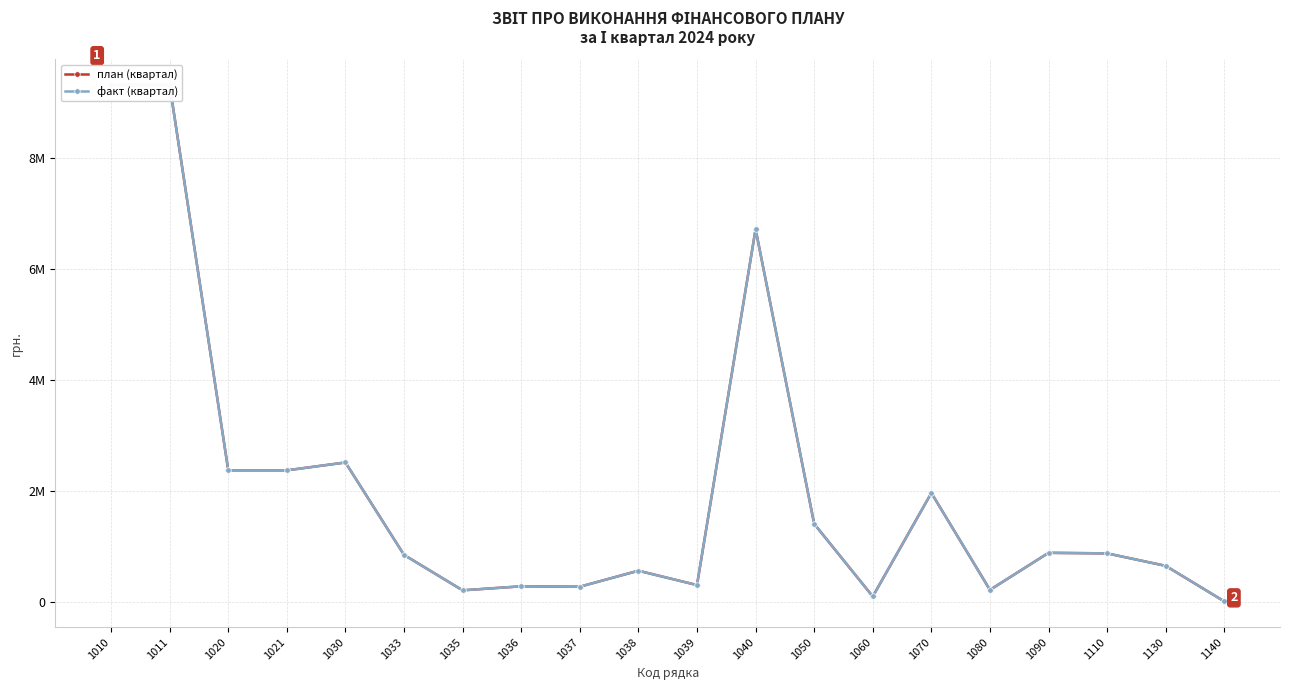

At how many categories does at least one series exceed 8008957?

2